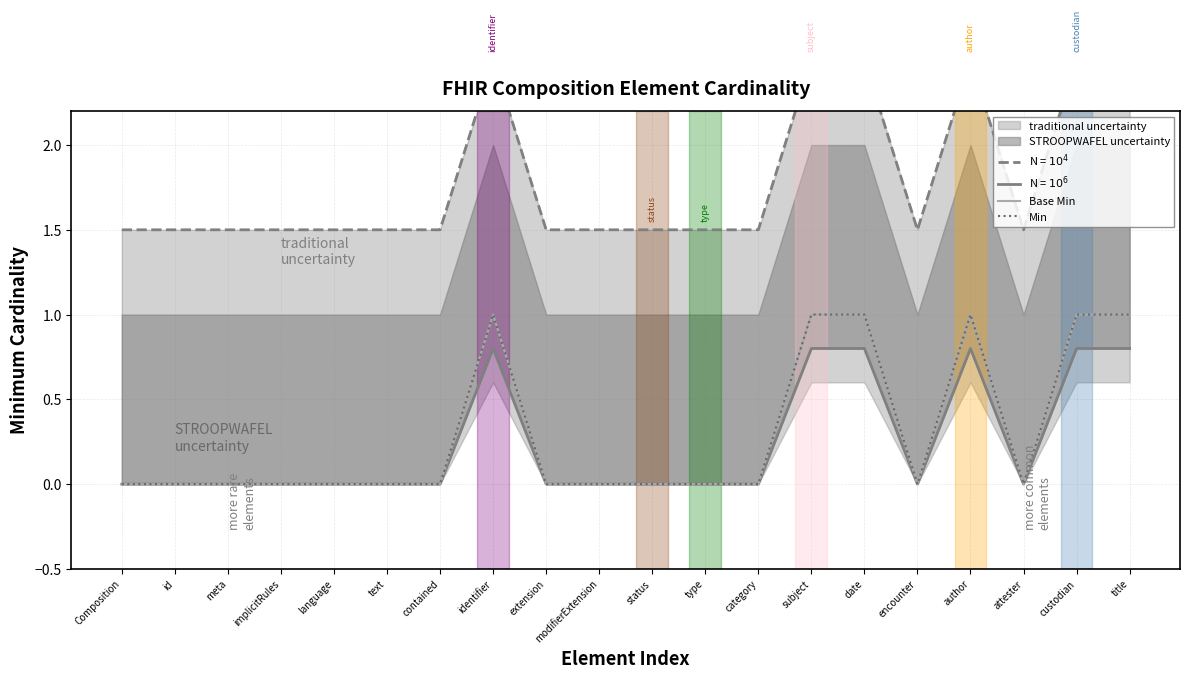

What is the difference between the highest and lowest values at category?

1.5